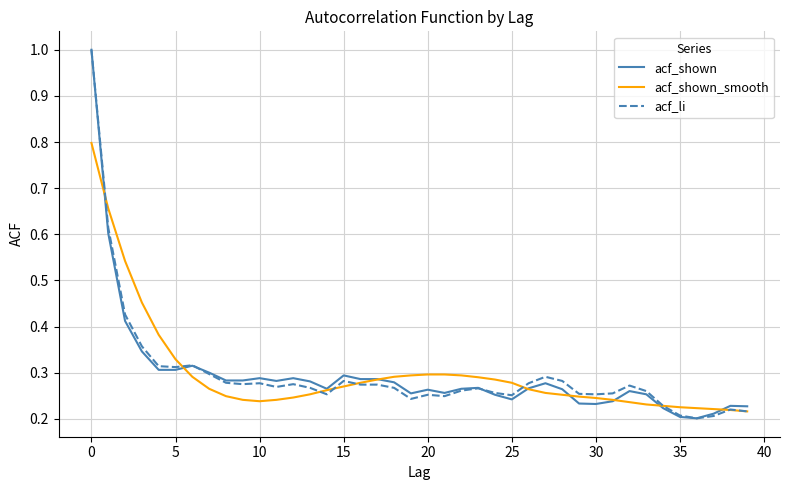

What is the maximum value shown in the chart?

1.0